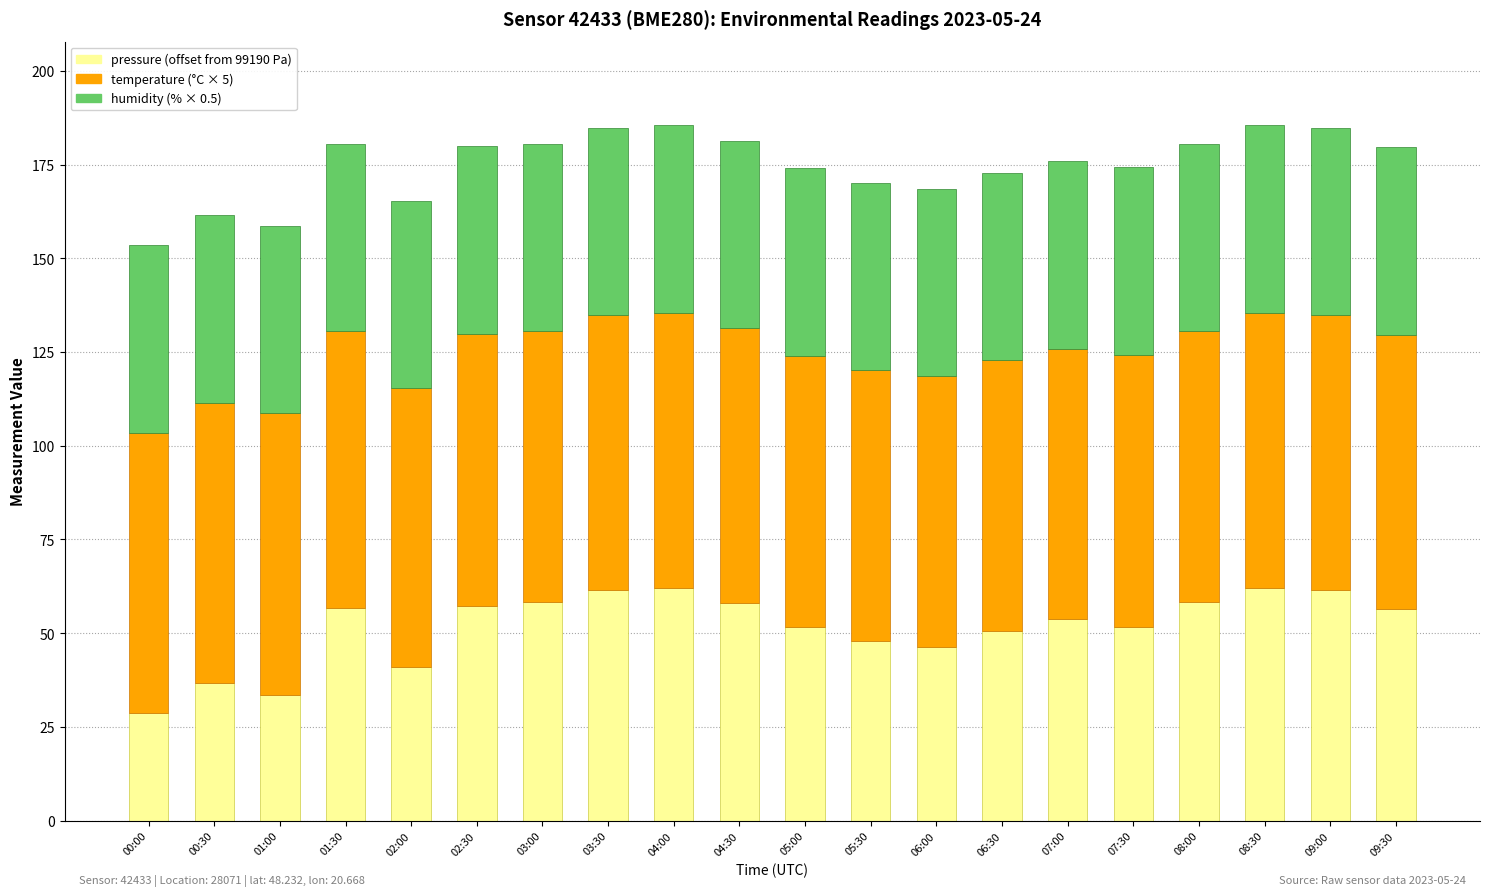

What is the total value across all series at 06:30?

172.8